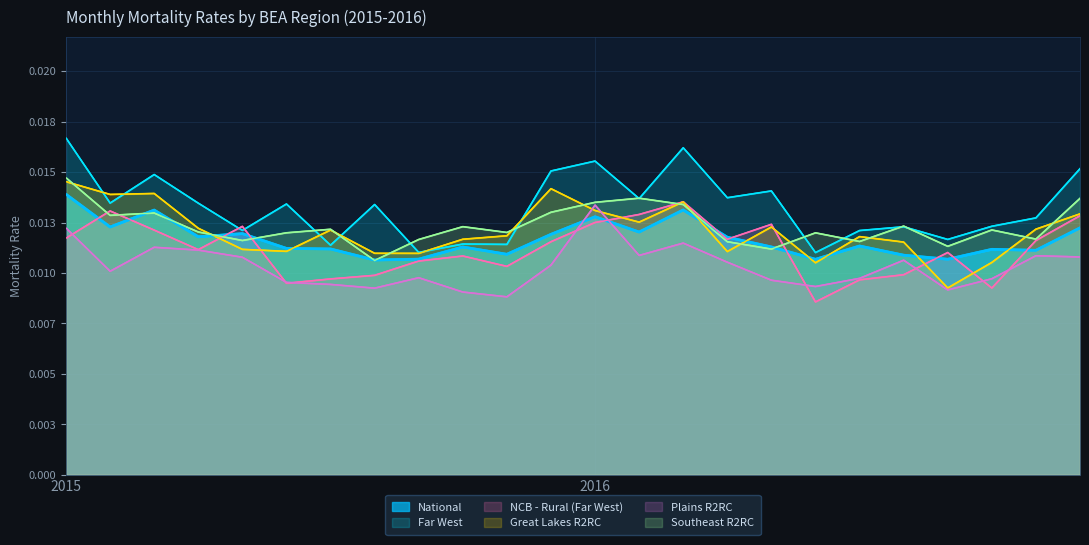

Is the value of Great Lakes R2RC at 21 greater than the value of NCB - Rural (Far West) at 3?

No